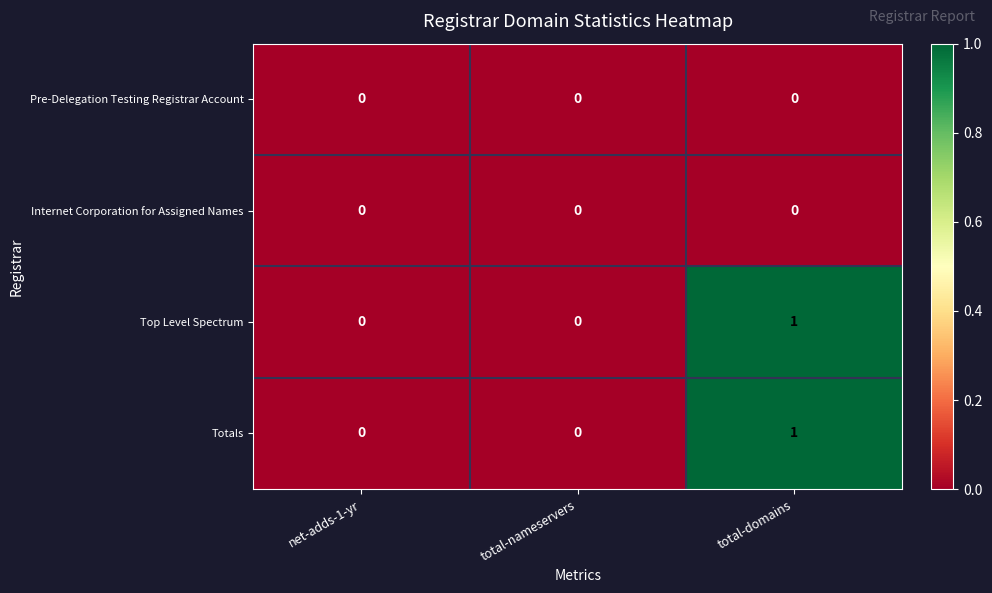

At which category is the sum across all series the highest?

total-domains